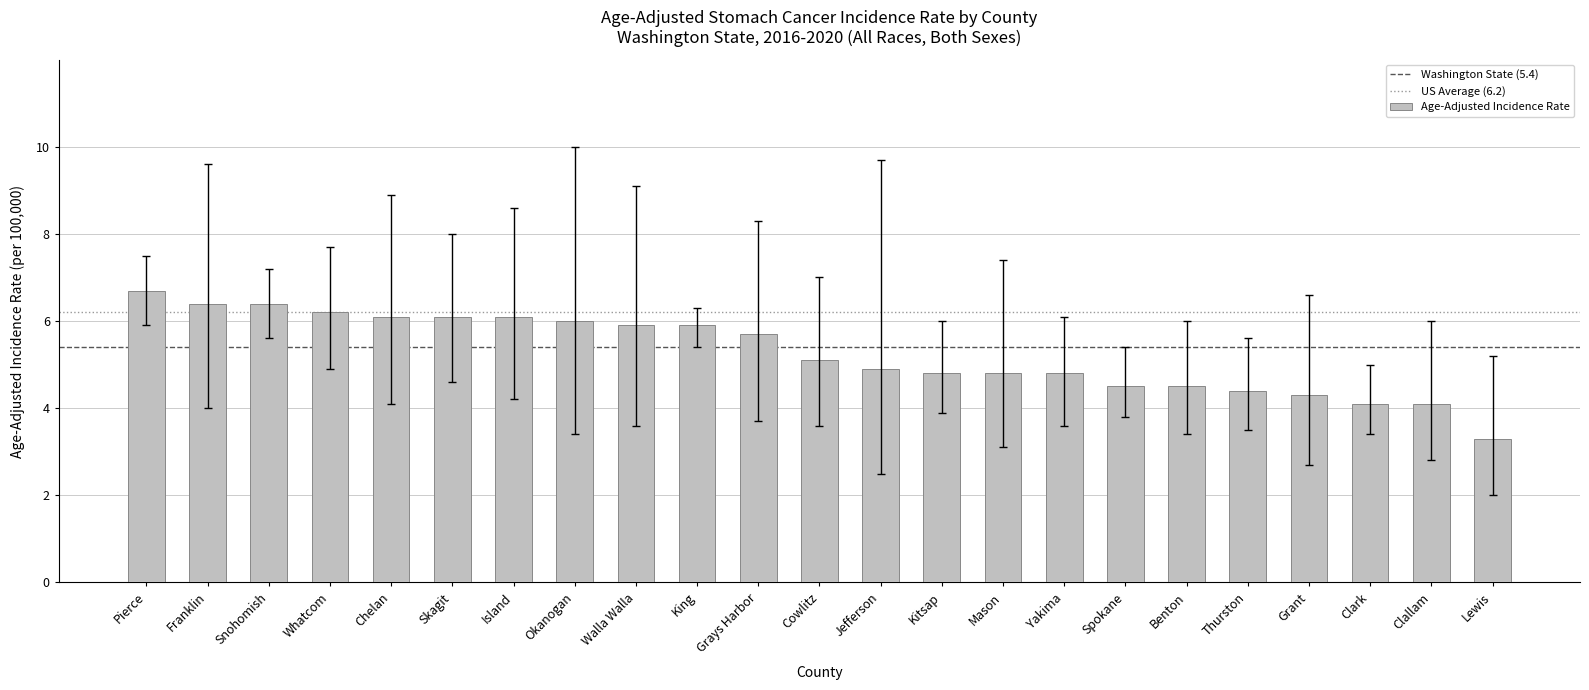

At which category does the chart reach its peak across all series?

Pierce